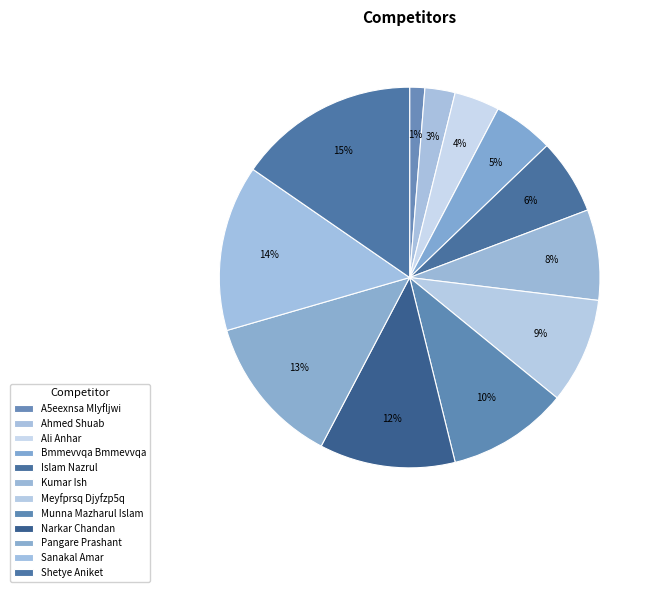

Does any single category account for the majority?

No